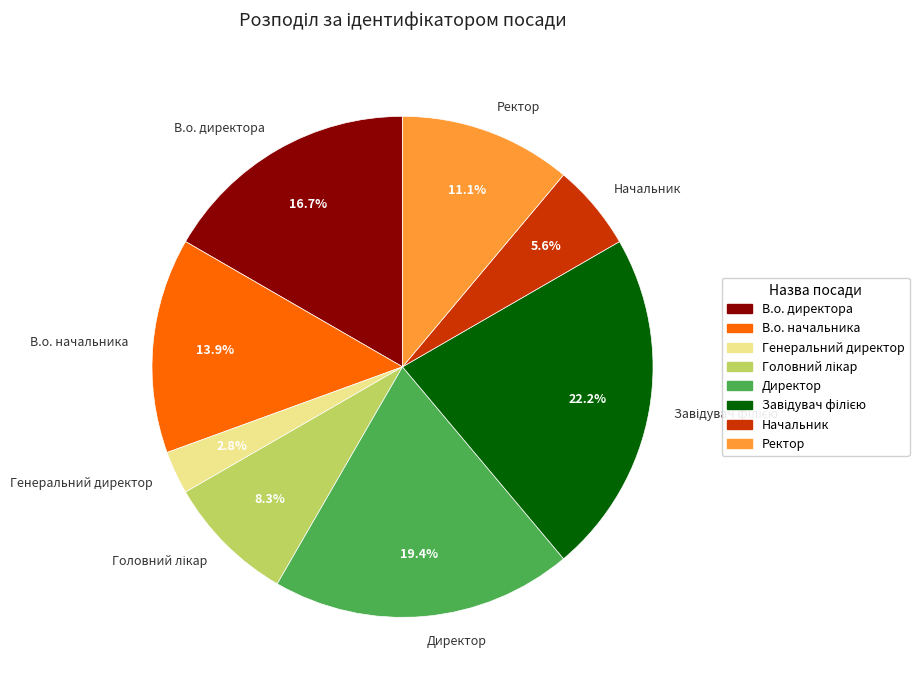

What percentage is NOT represented by В.о. начальника?

86.1%